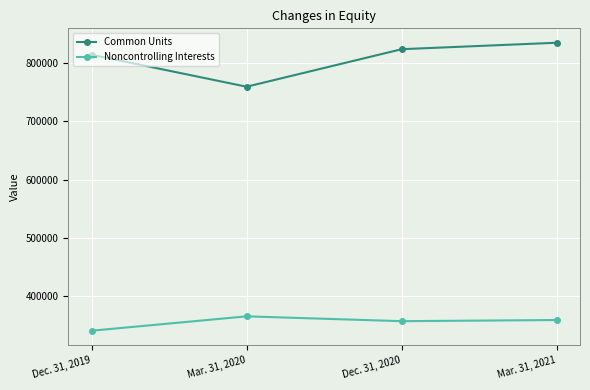

Rank the series at Mar. 31, 2021 from lowest to highest value.

Noncontrolling Interests, Common Units